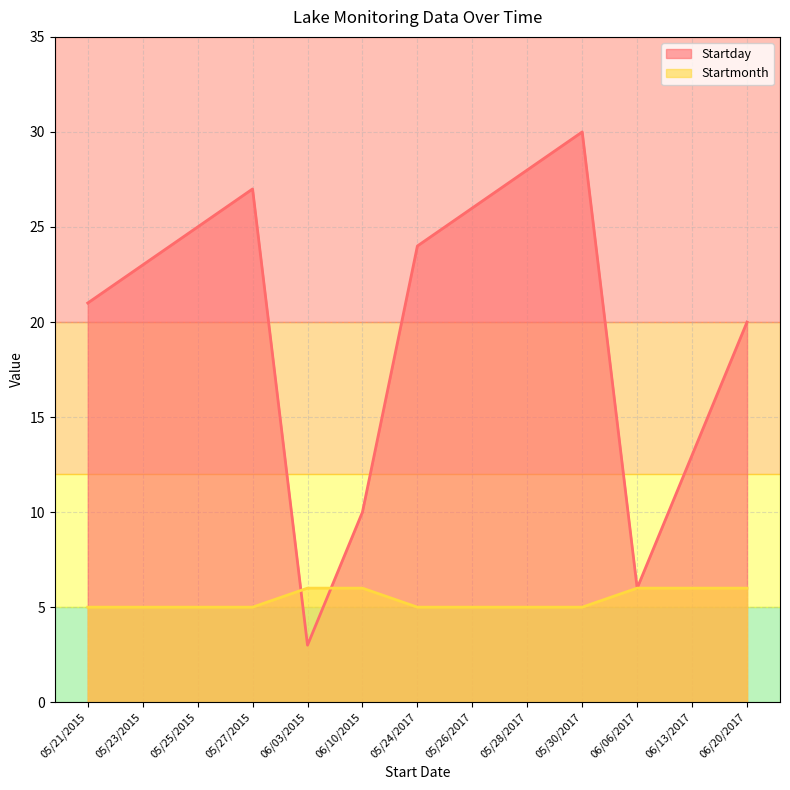

At which category is the sum across all series the highest?

05/30/2017